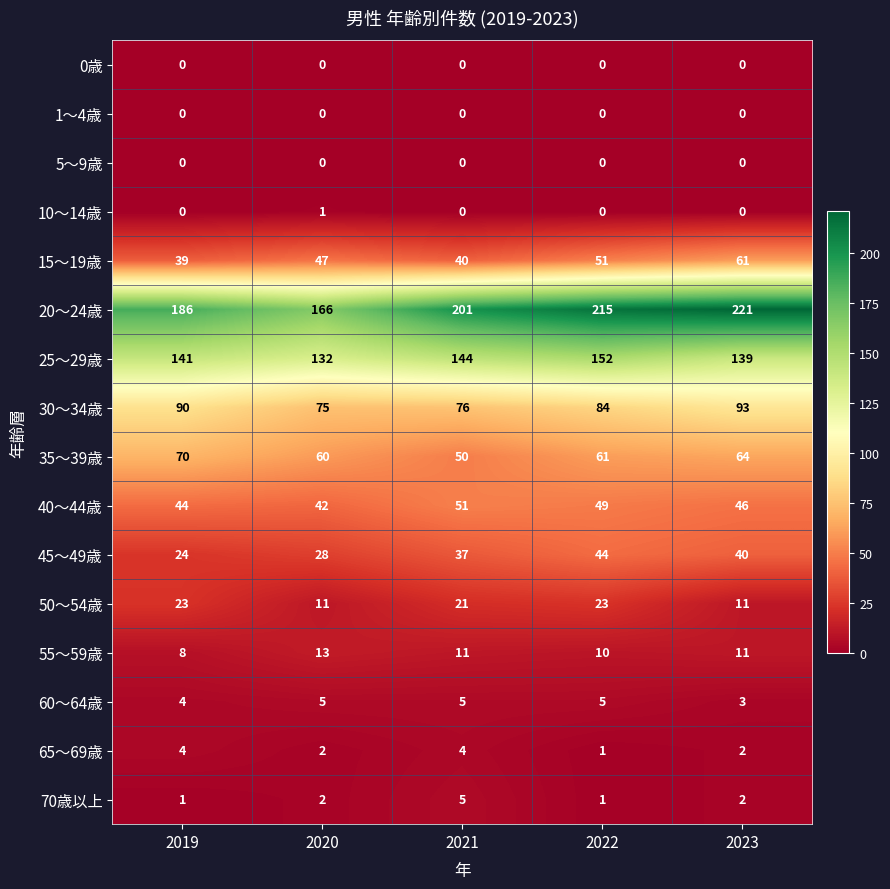

What is the spread (max minus min) of values at 2023?

221